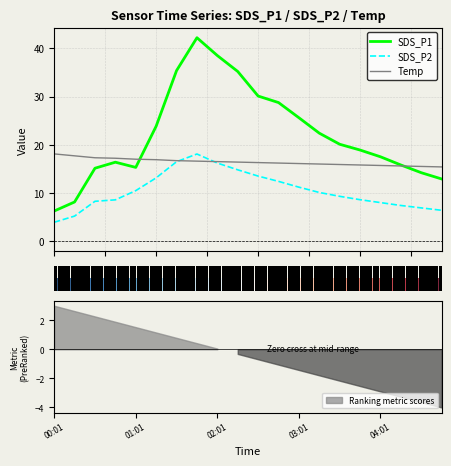

The value of Temp at 04:01 is 15.7. True or false?

True